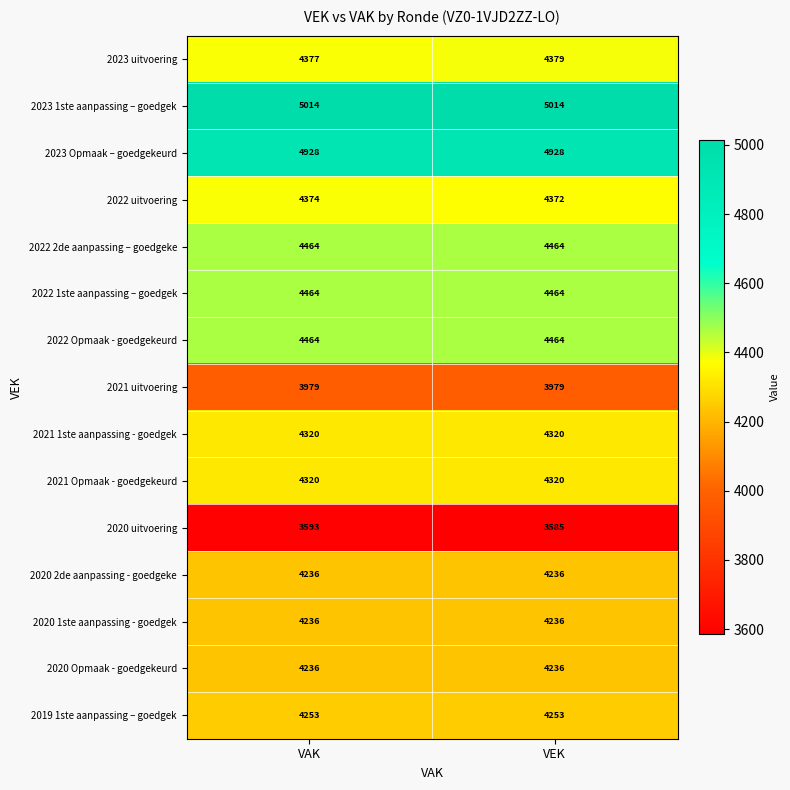

What is the minimum value for 2022 1ste aanpassing – goedgek?

4464